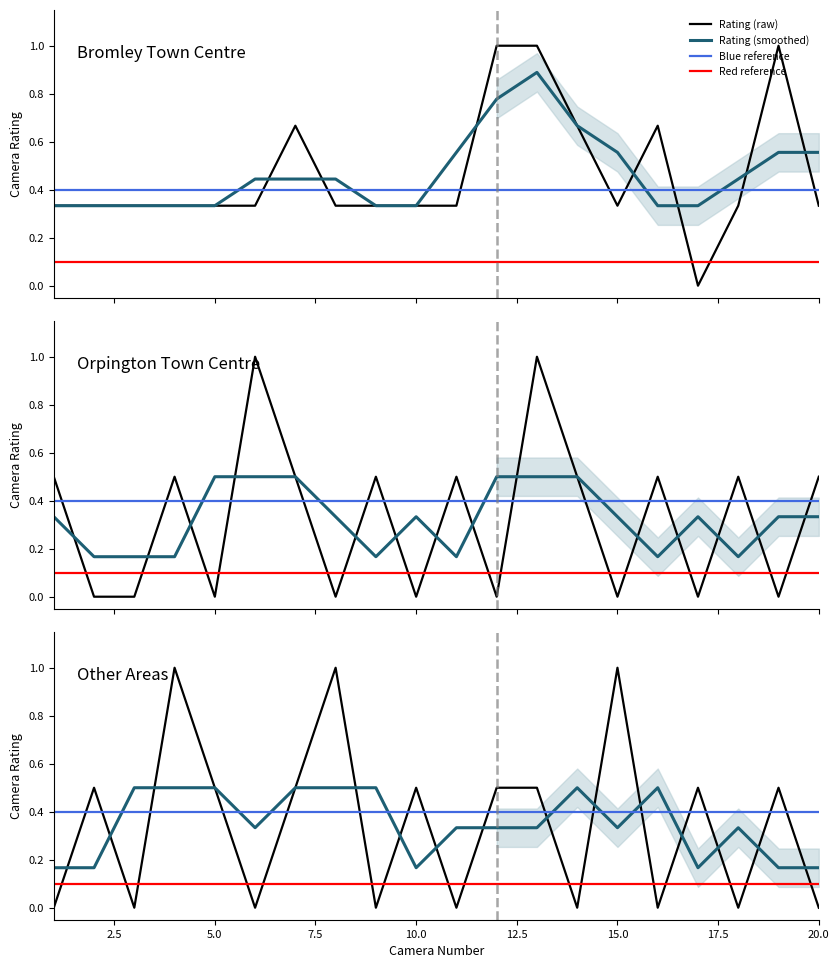

Reading right to left, transcribe all the data shown in this chart.

Bromley Town Centre: 20=0.3	19=1.0	18=0.3	17=0.0	16=0.7	15=0.3	14=0.7	13=1.0	12=1.0	11=0.3	10=0.3	9=0.3	8=0.3	7=0.7	6=0.3	5=0.3	4=0.3	3=0.3	2=0.3	1=0.3
Orpington Town Centre: 20=0.5	19=0.0	18=0.5	17=0.0	16=0.5	15=0.0	14=0.5	13=1.0	12=0.0	11=0.5	10=0.0	9=0.5	8=0.0	7=0.5	6=1.0	5=0.0	4=0.5	3=0.0	2=0.0	1=0.5
Other Areas: 20=0.0	19=0.5	18=0.0	17=0.5	16=0.0	15=1.0	14=0.0	13=0.5	12=0.5	11=0.0	10=0.5	9=0.0	8=1.0	7=0.5	6=0.0	5=0.5	4=1.0	3=0.0	2=0.5	1=0.0